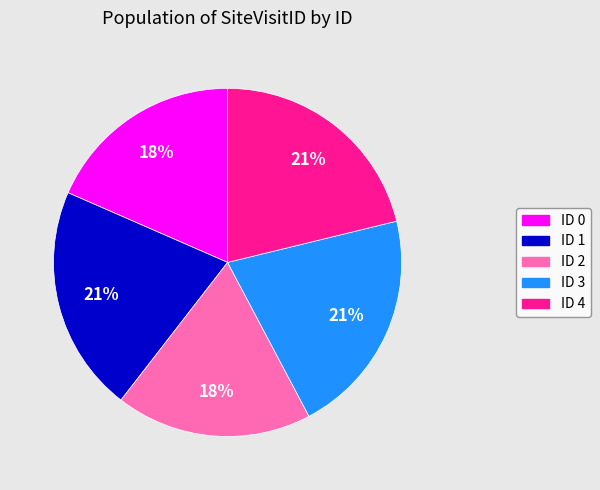

The ID 1 slice represents 30% of the pie. True or false?

False